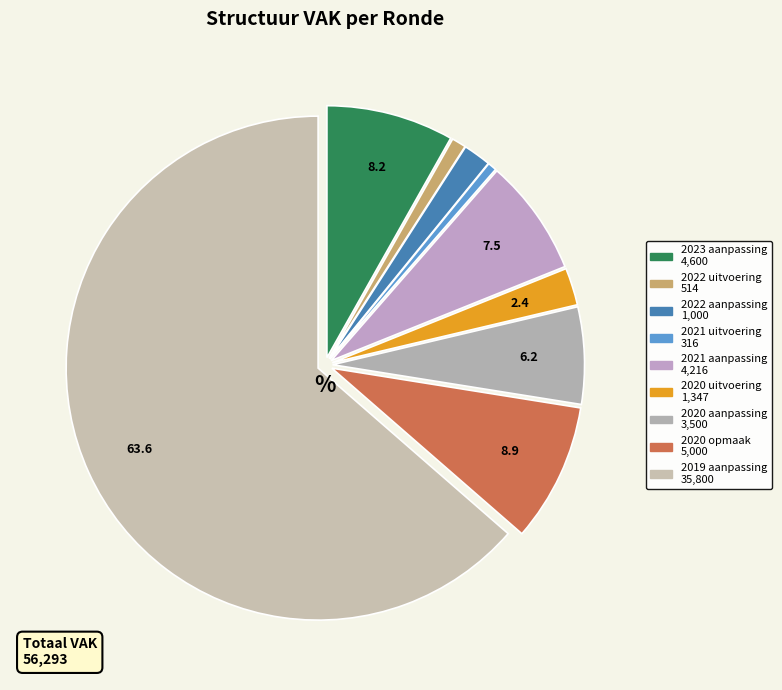

What is the largest slice in the pie chart?

2019 aanpassing